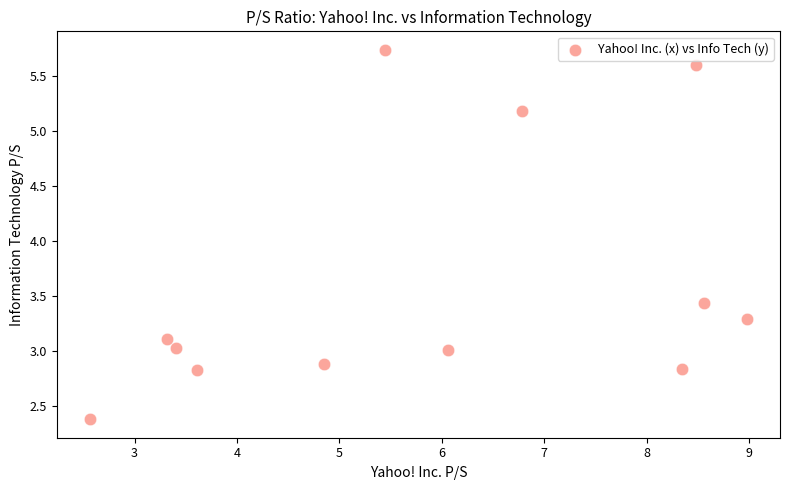

What is the average X value?

5.9